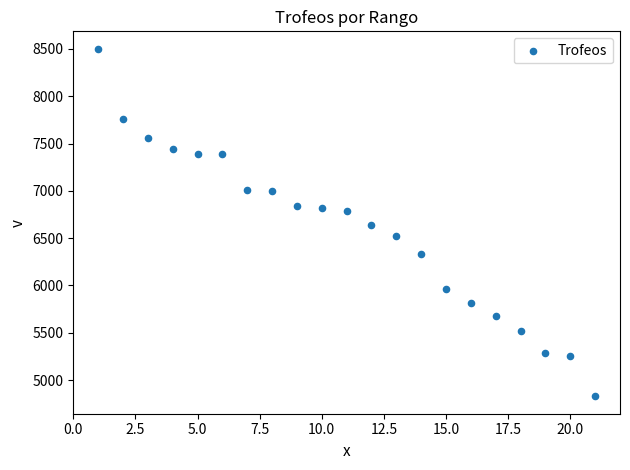

What is the range of Y values (max minus min)?

3675